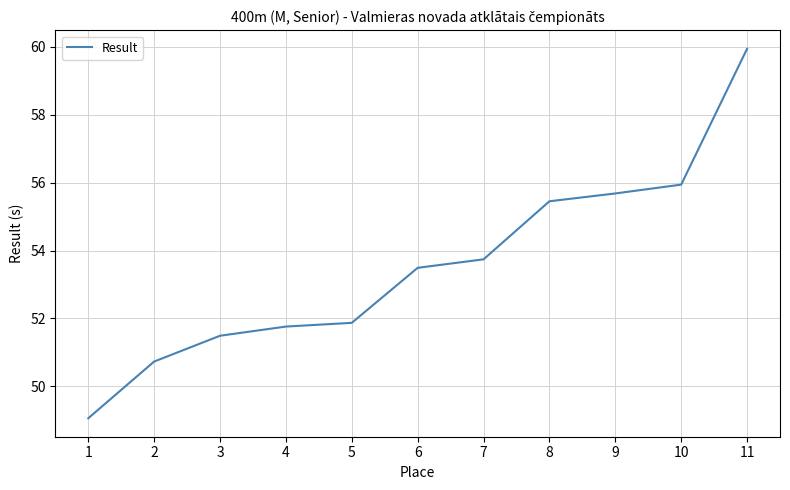

Reading left to right, list all the values displayed in this chart.

1=49.1	2=50.7	3=51.5	4=51.8	5=51.9	6=53.5	7=53.7	8=55.5	9=55.7	10=55.9	11=59.9